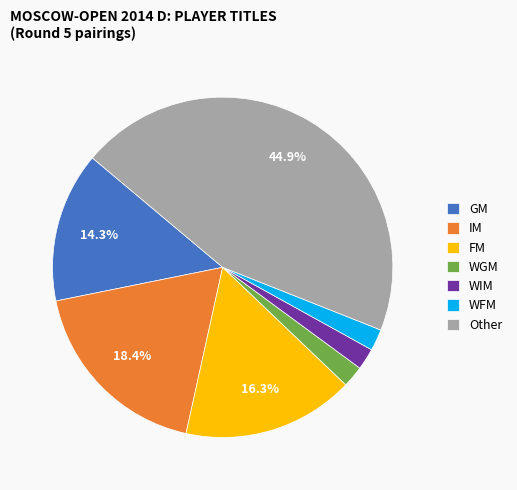

To the nearest percent, what percentage of the pie is FM?

16%